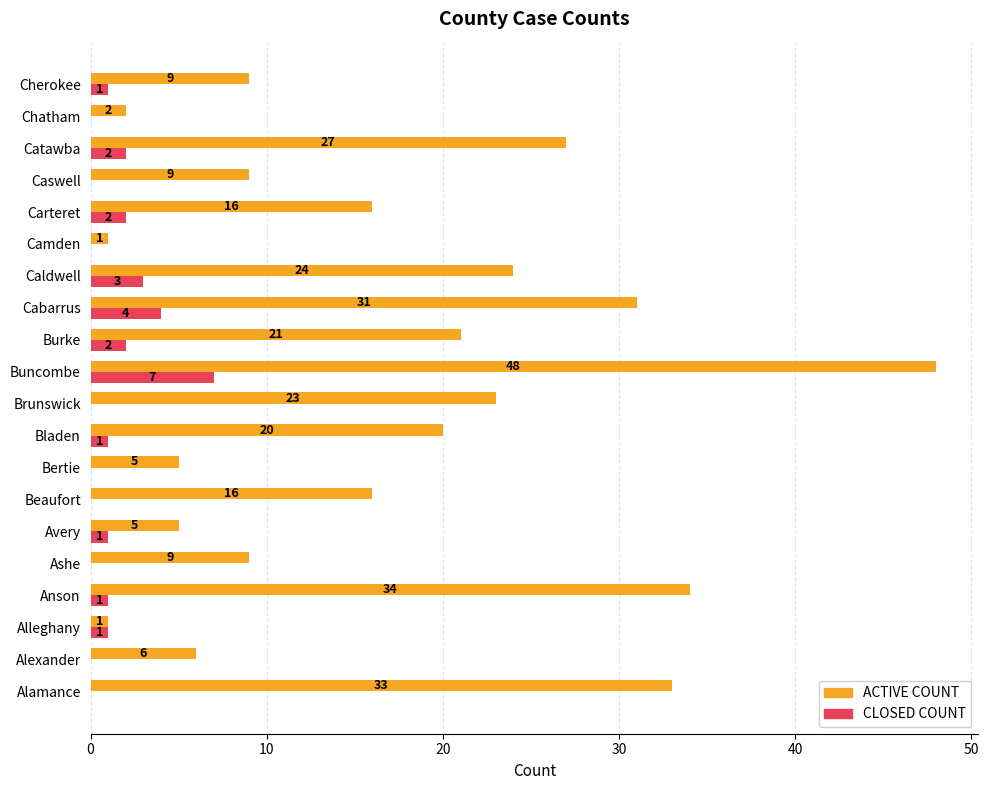

Count the CLOSED COUNT values in the range 0 to 2.

17